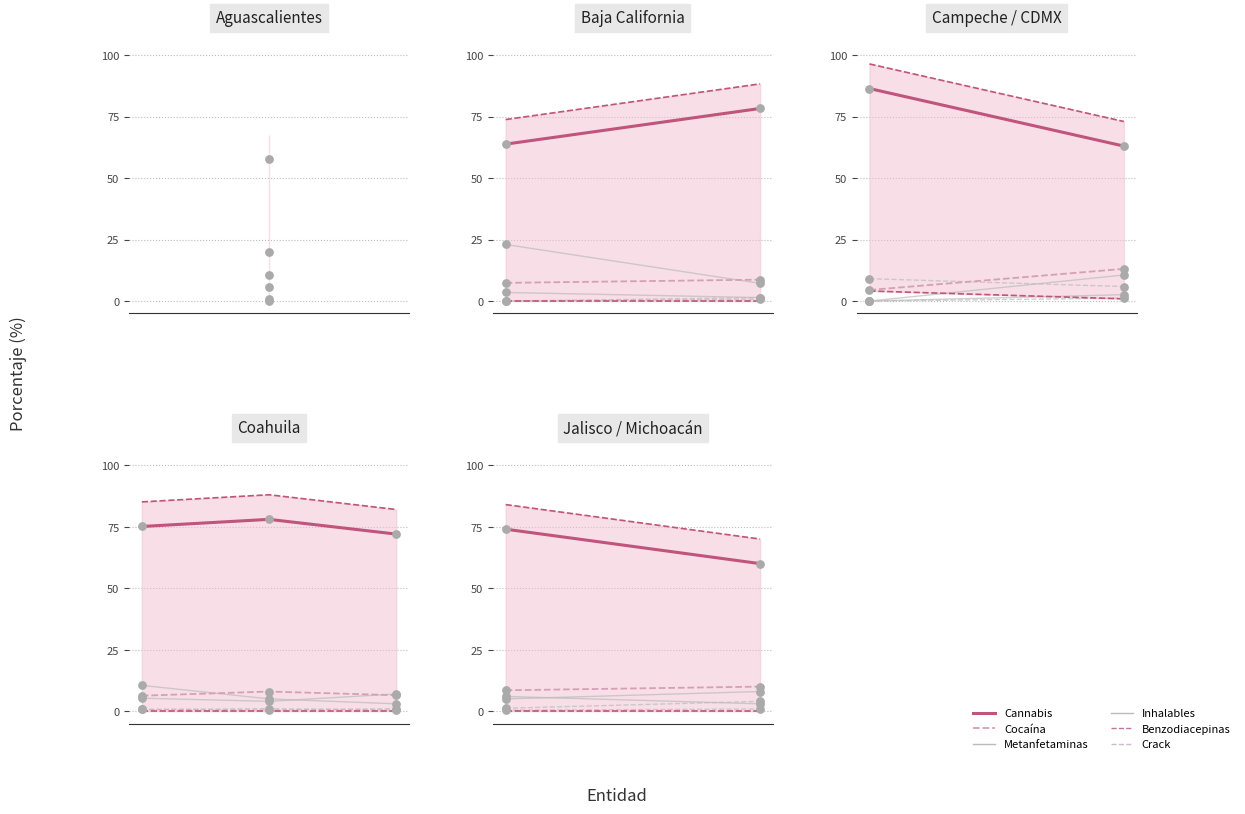

What are all the series names shown in the legend?

Cannabis, Cocaína, Metanfetaminas, Inhalables, Benzodiacepinas, Crack